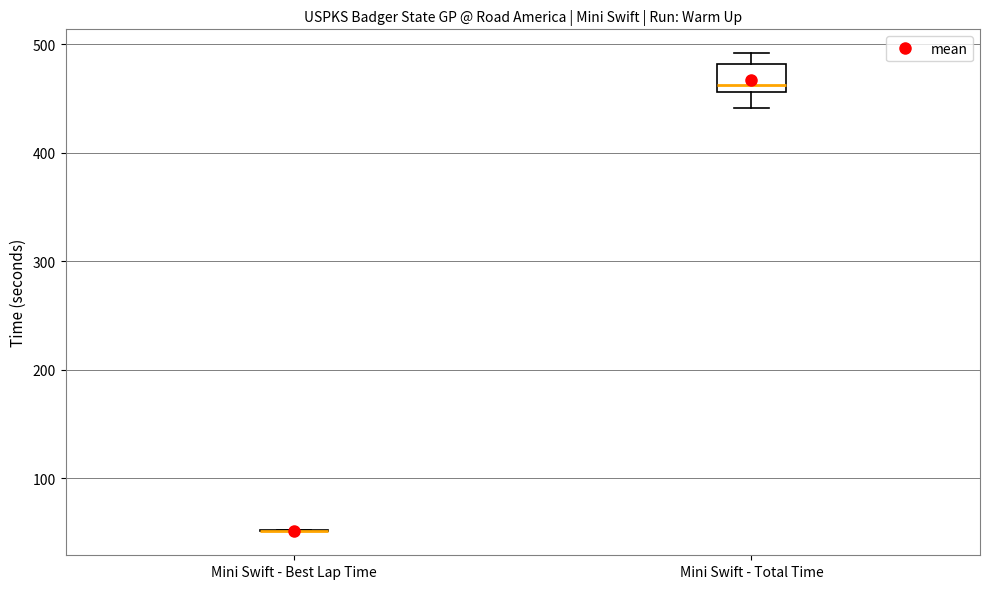

Reading left to right, read every box against the y-axis: the position of its median line, the range the box covers, and the ends of its whiskers. The values are not printed on the chart, so give them approximately, as read against the axis.

Mini Swift - Best Lap Time: box collapsed to a line at 50, whiskers 50 to 50
Mini Swift - Total Time: median 460 (just above the box's lower edge), box 460 to 480, whiskers 440 to 490